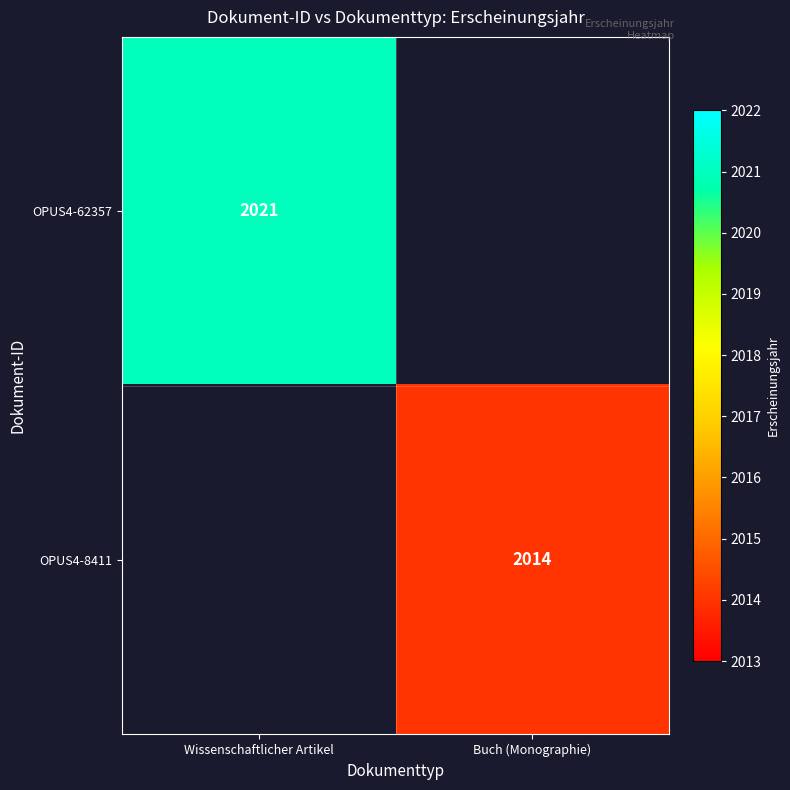

Is it true that OPUS4-62357 equals 2021 at Wissenschaftlicher Artikel?

True